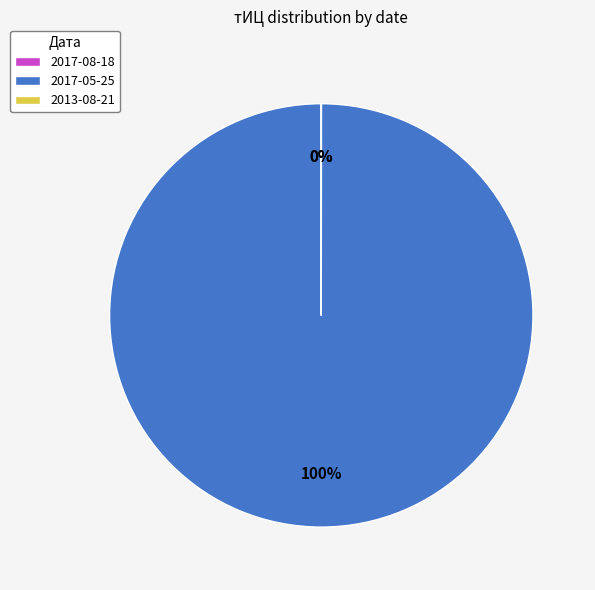

To the nearest percent, what portion does 2017-05-25 represent?

100%